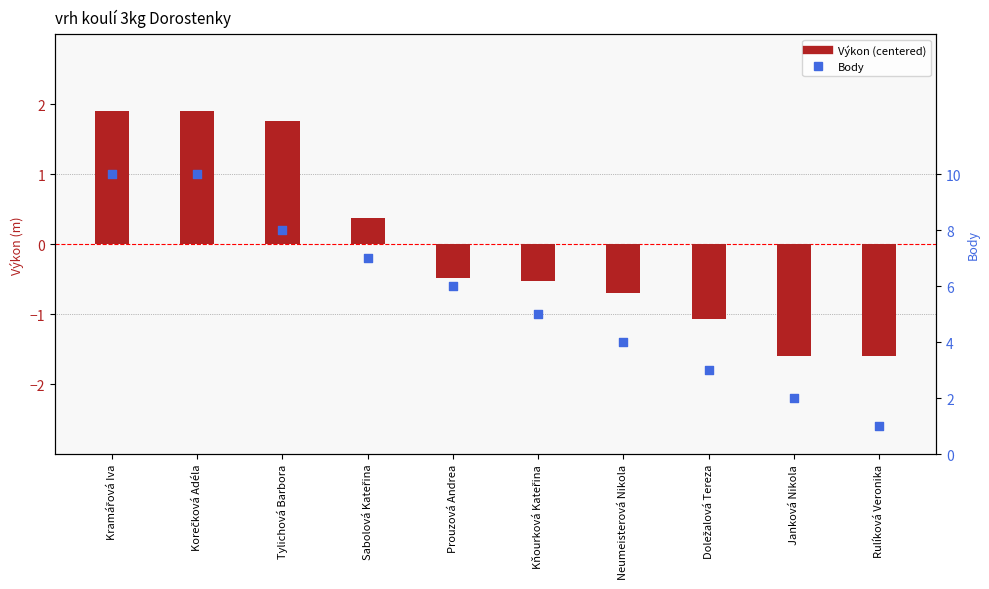

What is the total value across all series at Rulíková Veronika?

-0.6